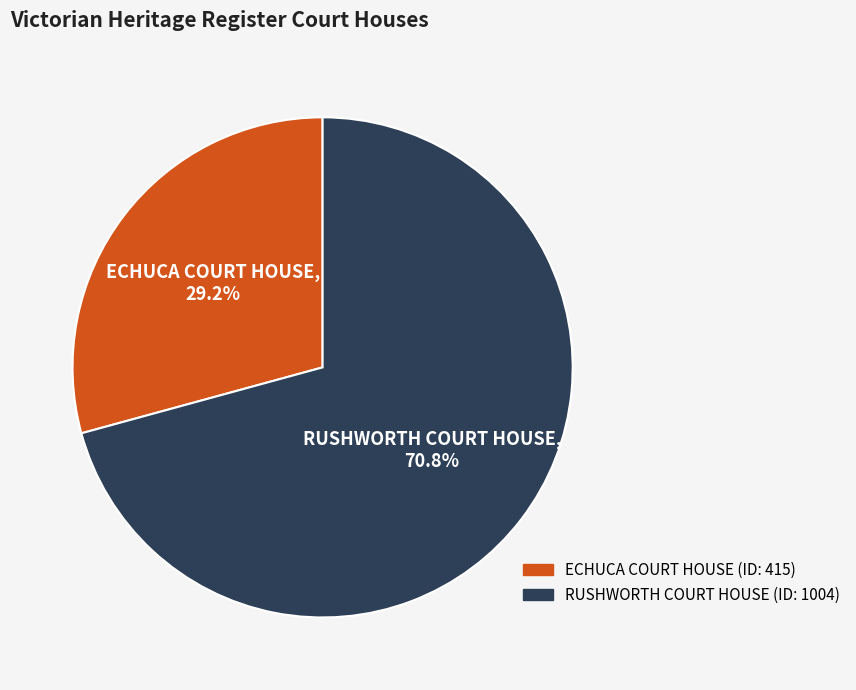

Which slice is the smallest?

ECHUCA COURT HOUSE